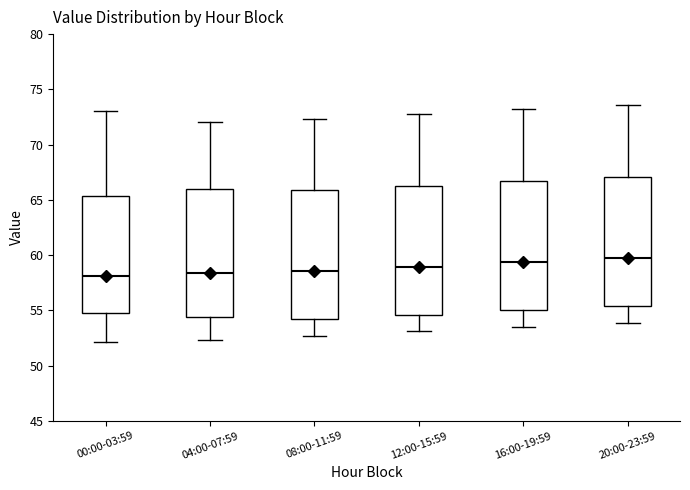

Where is the lower edge of the box for 00:00-03:59 on the y-axis? The values are not printed on the chart, so give them approximately, as read against the axis.

55.0